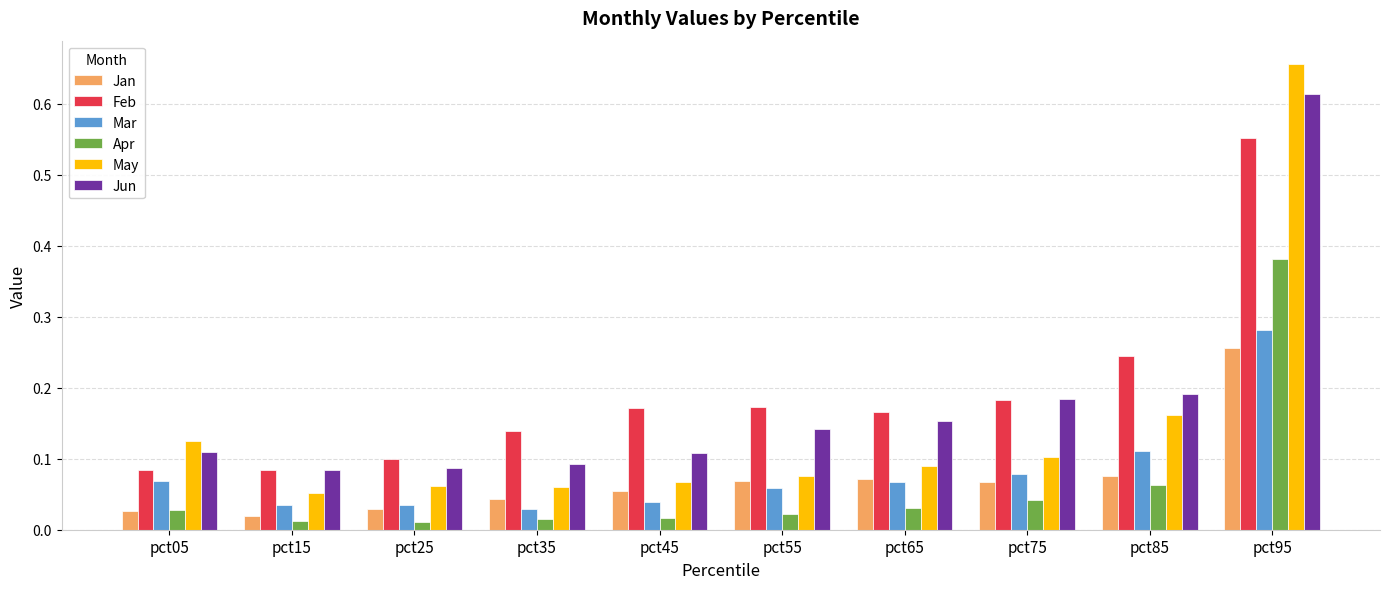

Which series has the widest spread of values?

May